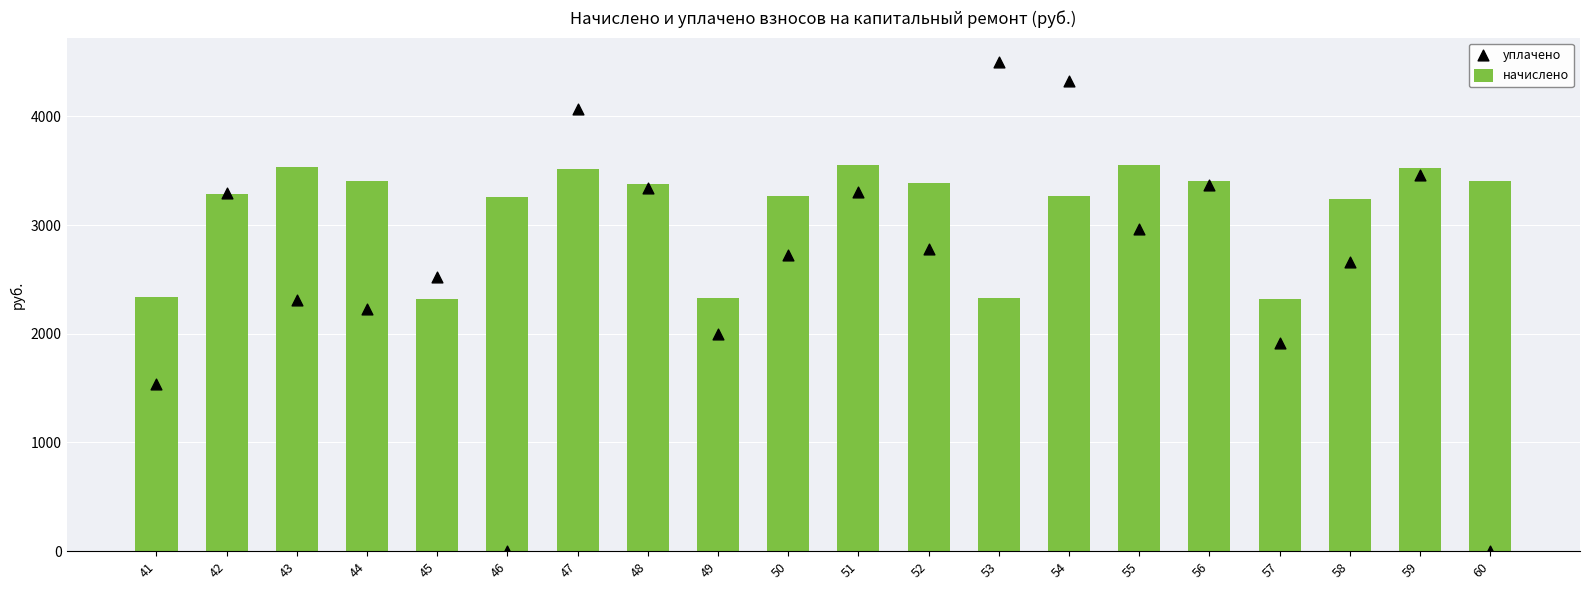

Is the value of уплачено at 47 greater than the value of начислено at 44?

Yes